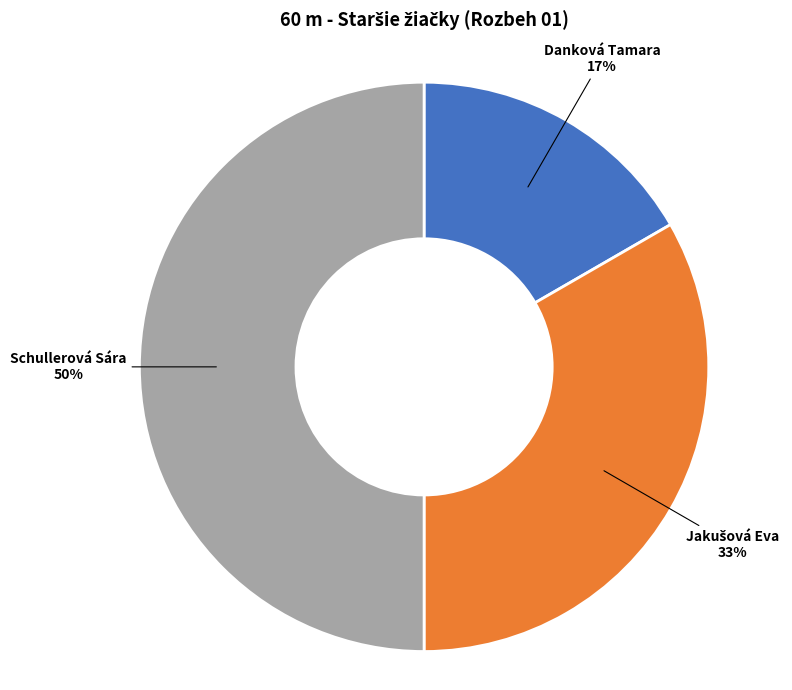

How many segments does this pie chart have?

3